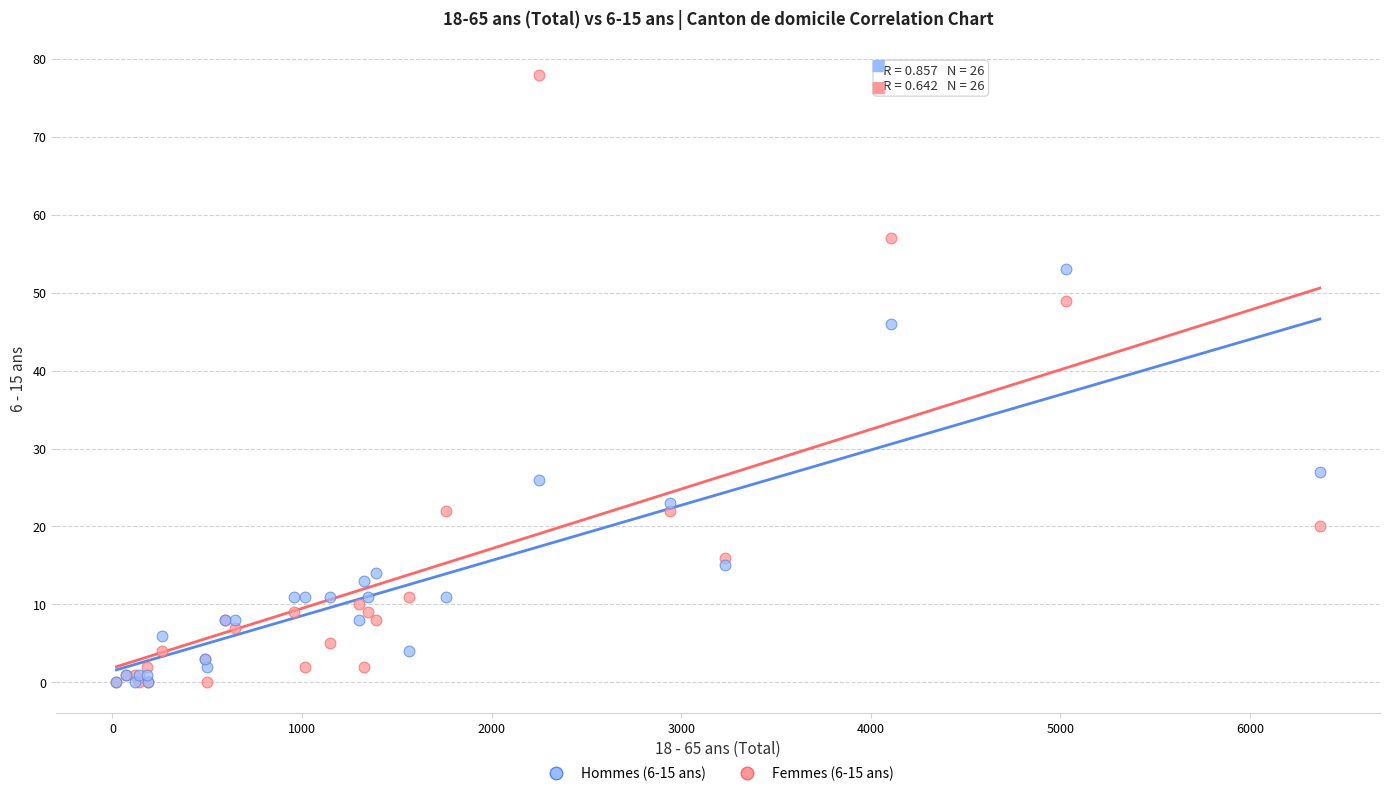

What are all the series names shown in the legend?

Hommes (6-15 ans), Femmes (6-15 ans)